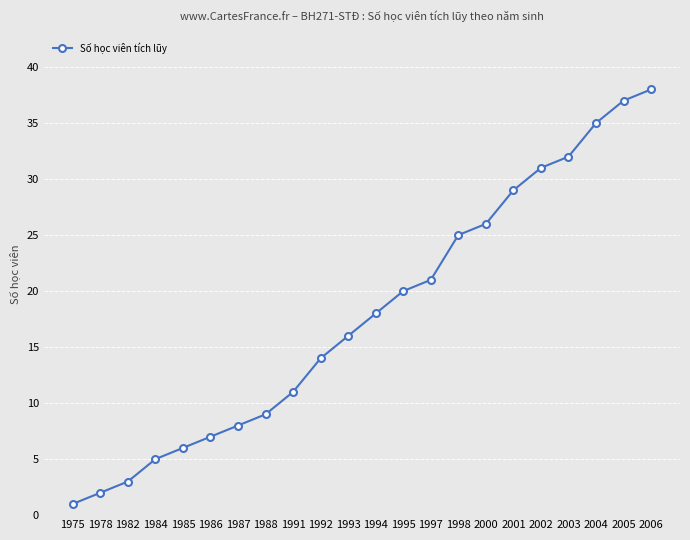

What is the difference between the maximum and minimum values?

37